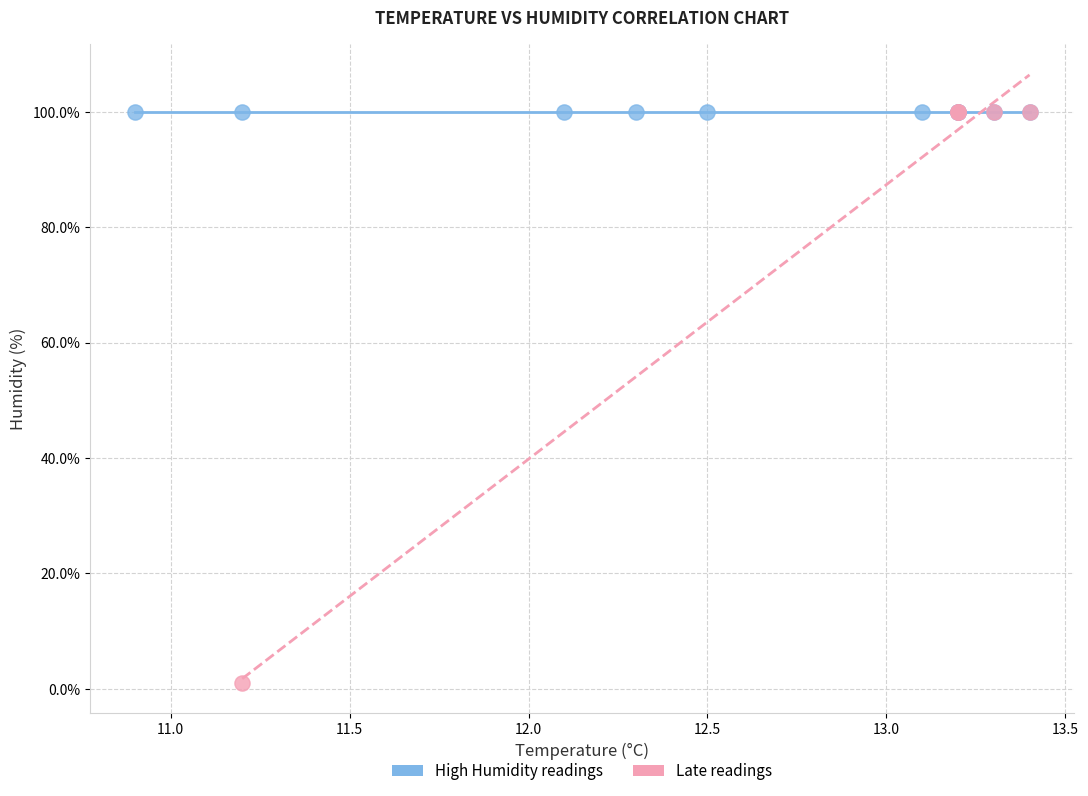

Which series contains the lowest Y value?

Late readings